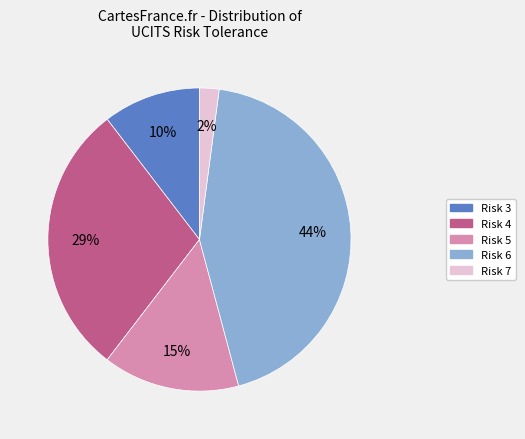

To the nearest percent, what is the average slice percentage?

20%